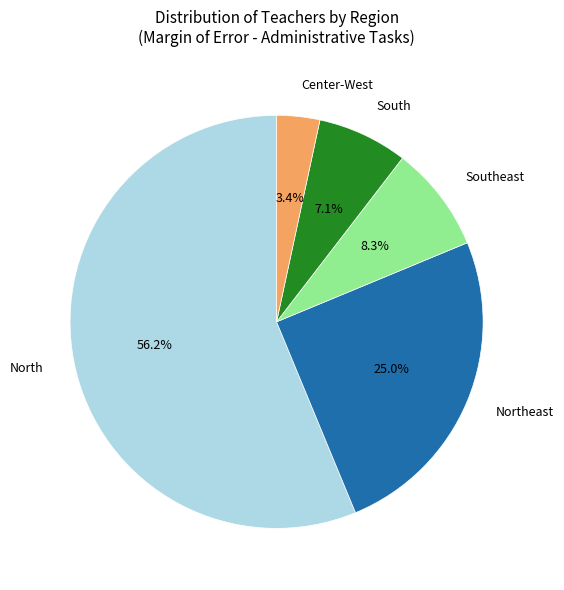

What portion of the pie excludes Northeast?

75.0%